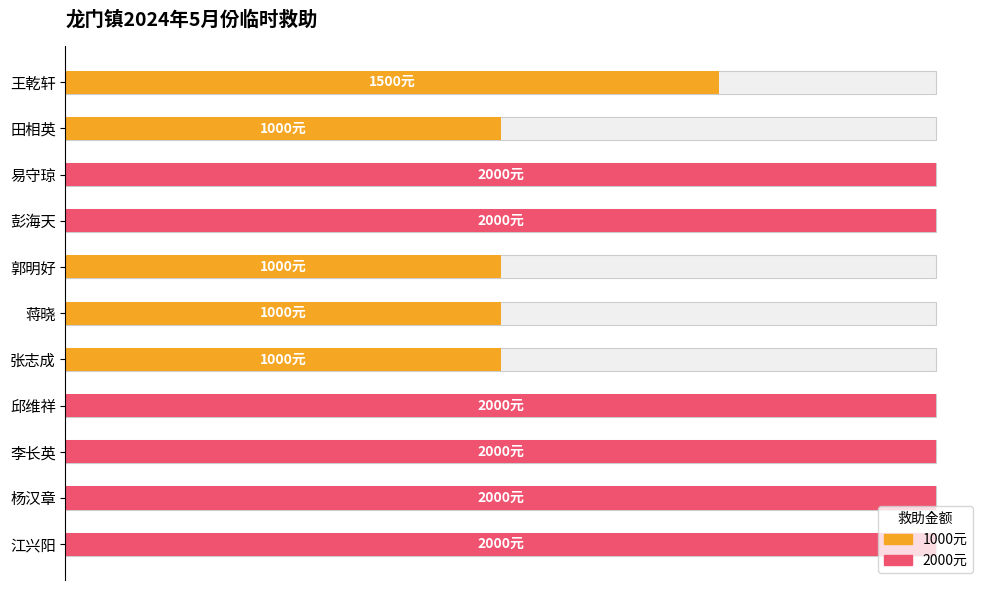

How many bars are there in total?

11